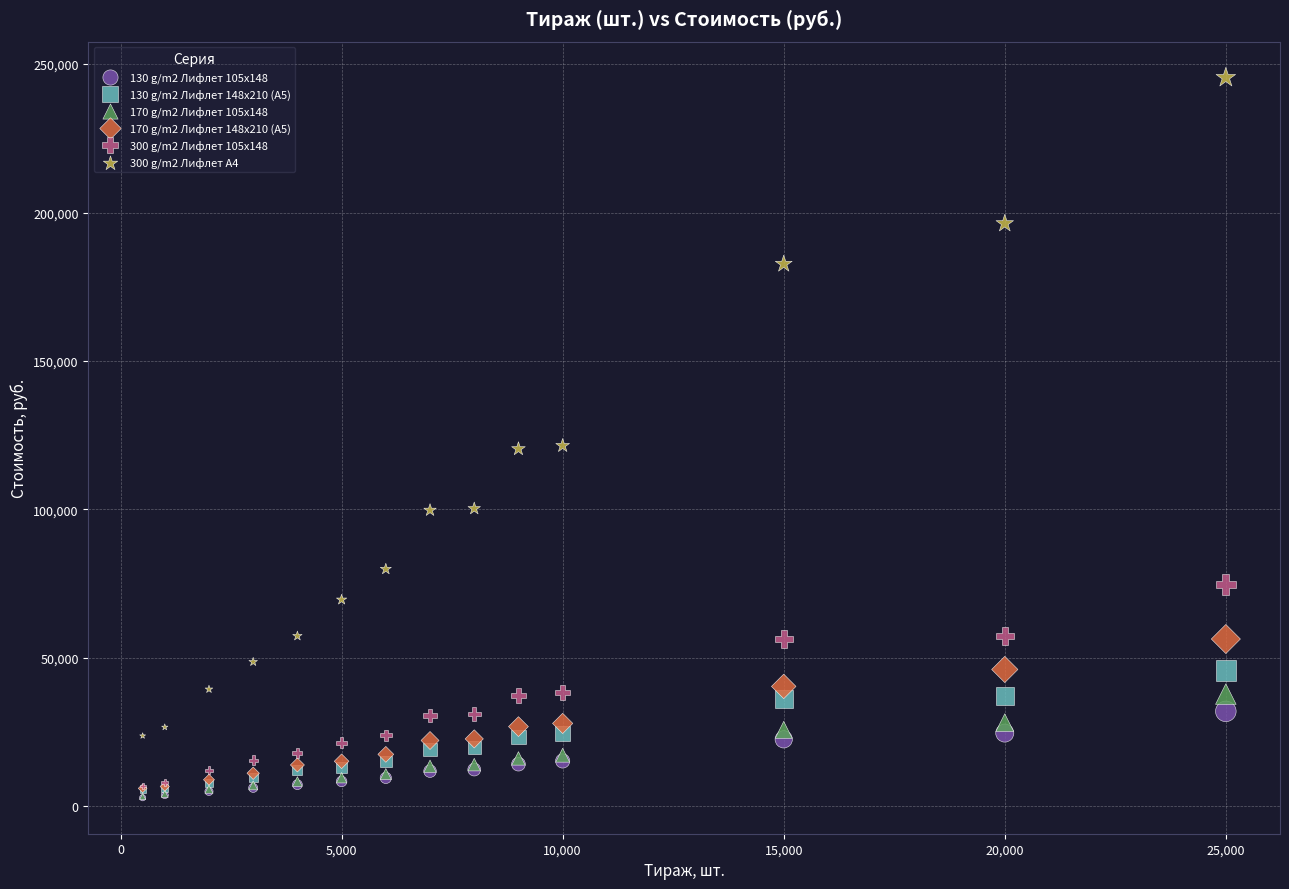

What are all the series names shown in the legend?

130 g/m2 Лифлет 105х148, 130 g/m2 Лифлет 148х210 (А5), 170 g/m2 Лифлет 105х148, 170 g/m2 Лифлет 148х210 (А5), 300 g/m2 Лифлет 105х148, 300 g/m2 Лифлет А4